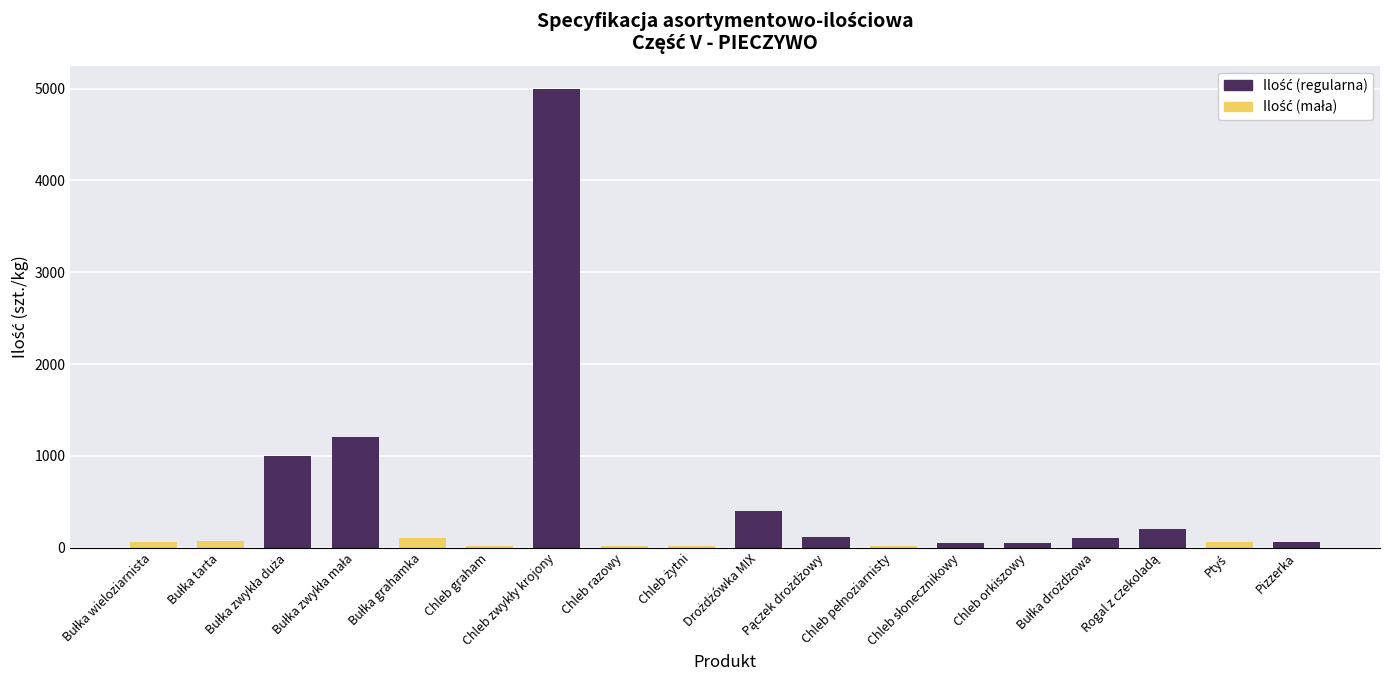

What is the difference between the second highest and minimum values?

1180